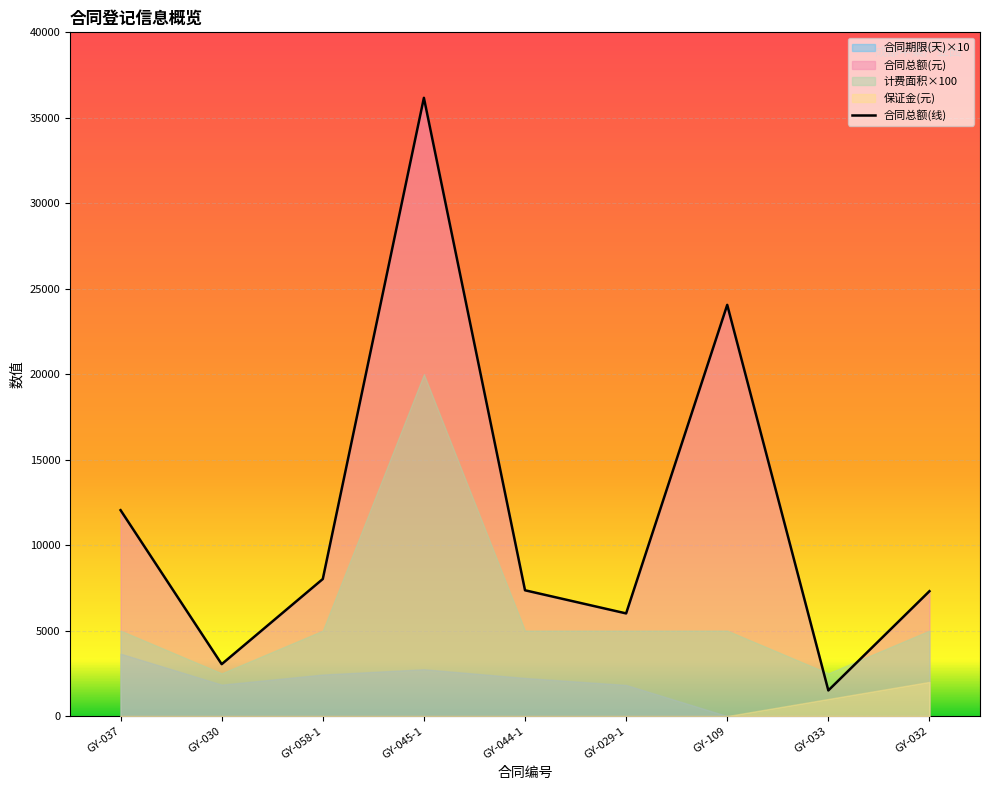

How many categories are shown in the chart?

9